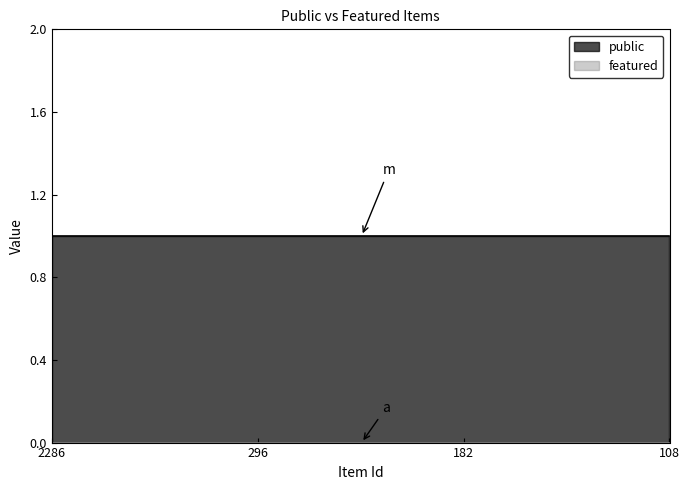

List the labels in order of featured value, smallest first.

2286, 296, 182, 108